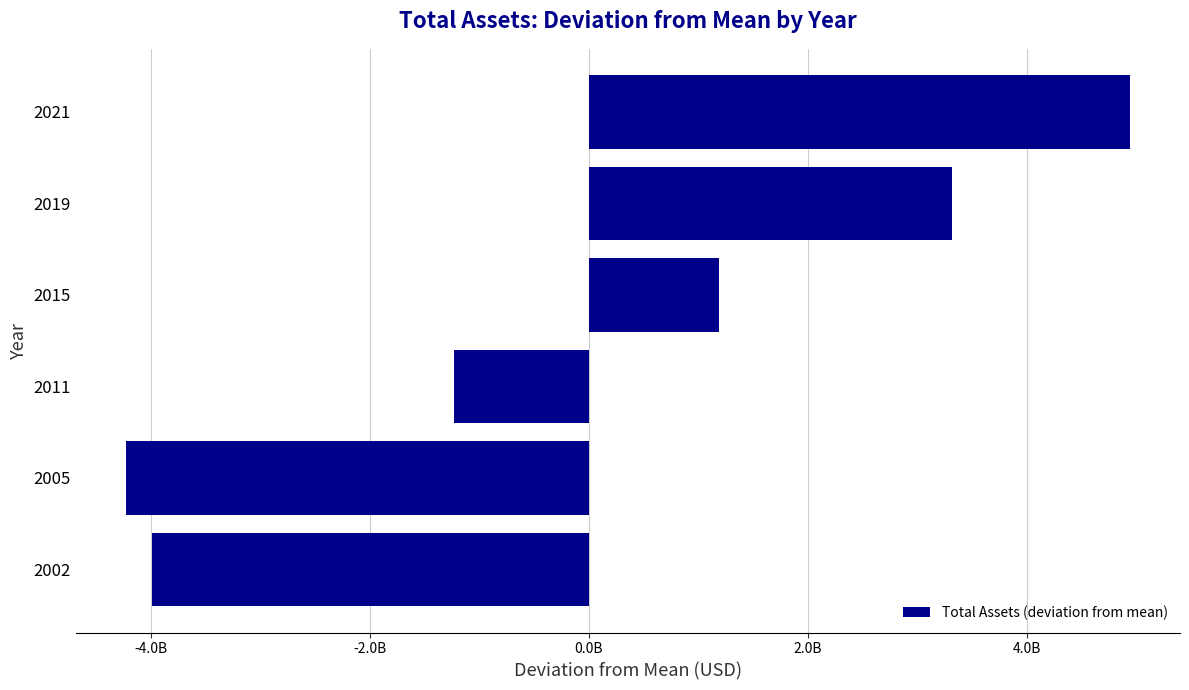

Are the bars horizontal?

Yes